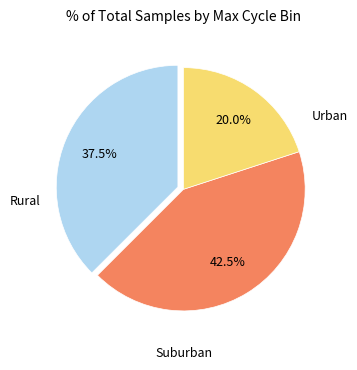

Is there a majority slice in this chart?

No